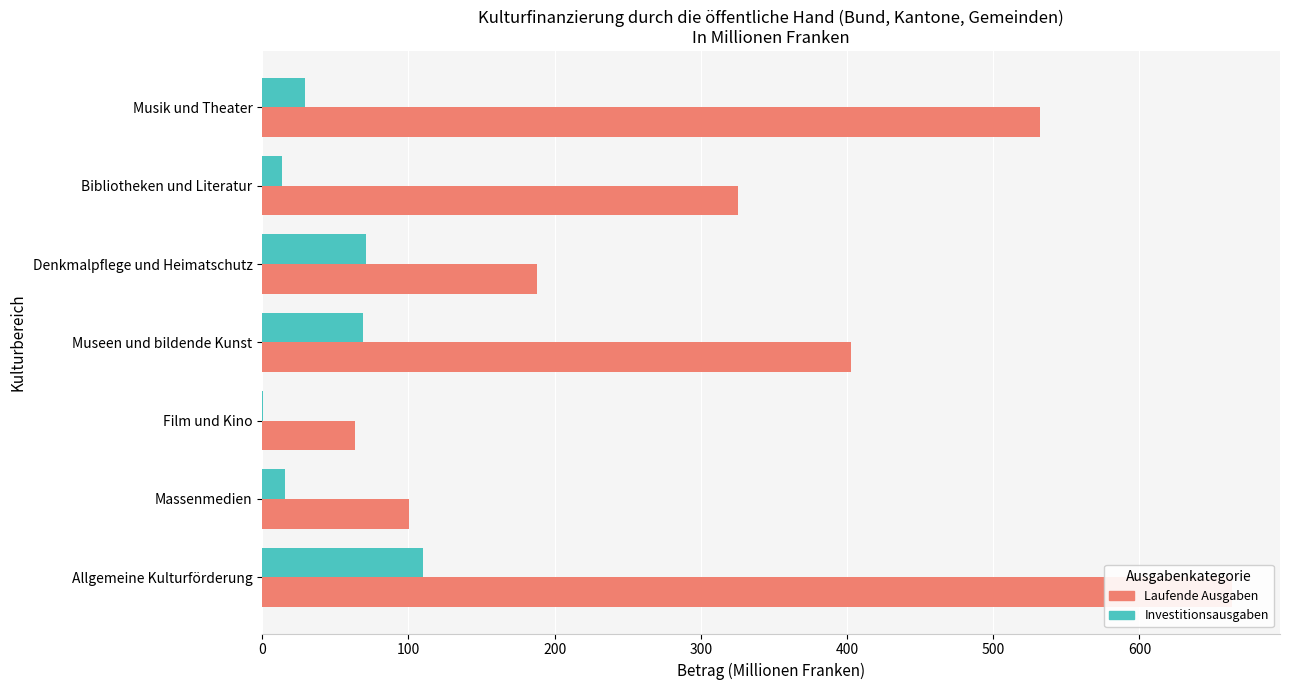

What is the highest value of the Investitionsausgaben series?

110.0